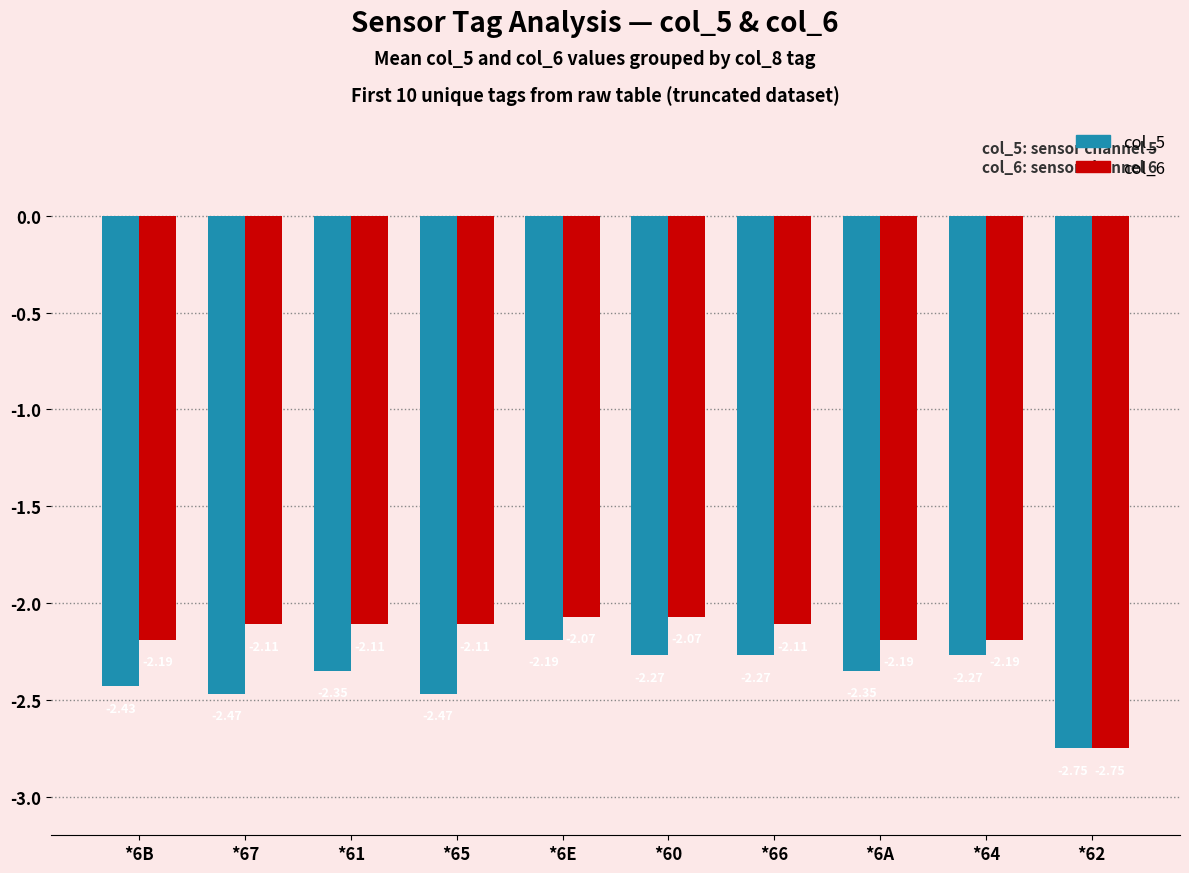

At *67, list the series in order from largest to smallest.

col_6, col_5